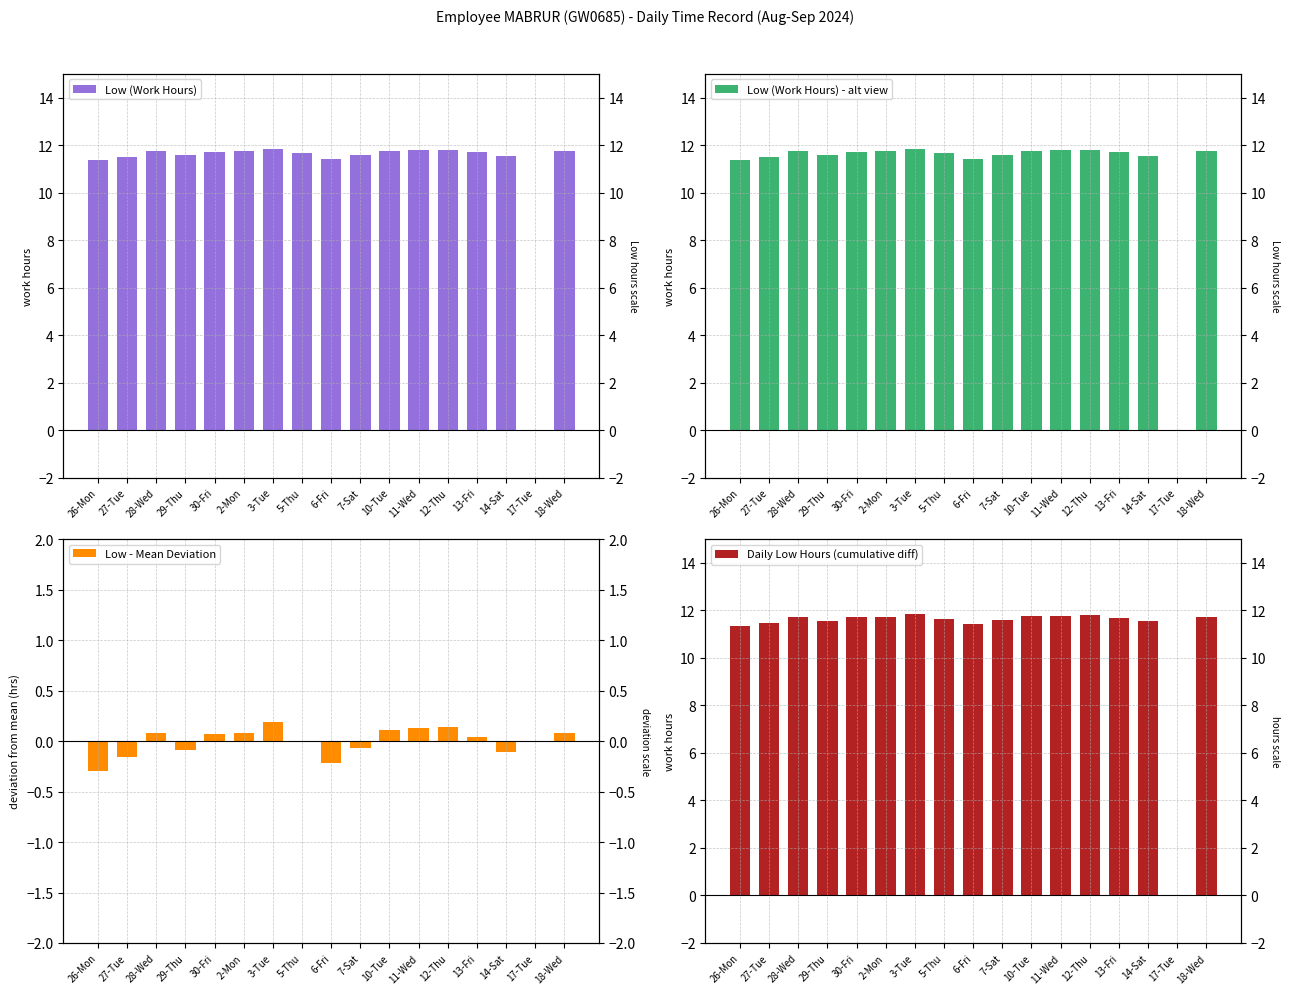

What is the maximum value shown in the chart?

11.8